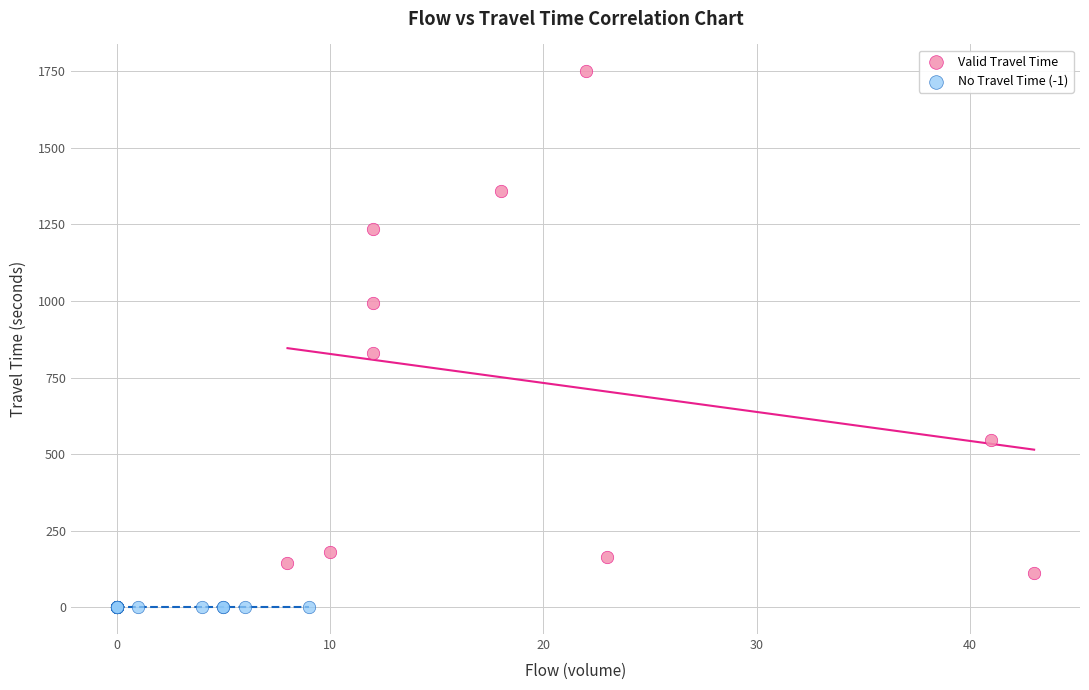

Which series contains the highest Y value?

Valid Travel Time